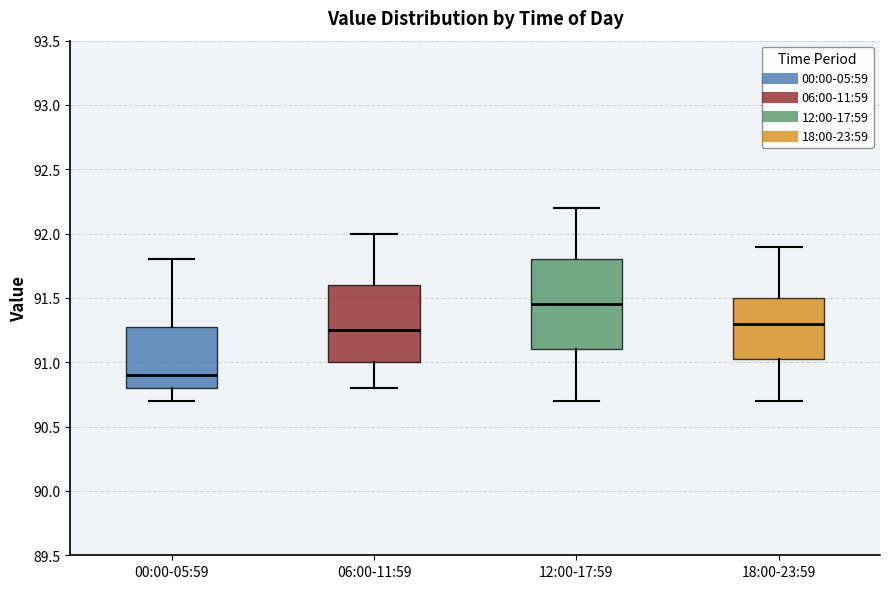

Reading left to right, transcribe this box plot: for each box, give where its median line is, the range the box spans, and where its two whiskers end, as read against the y-axis. The values are not printed on the chart, so give them approximately, as read against the axis.

00:00-05:59: median 90.90, box 90.80 to 91.30, whiskers 90.70 to 91.80
06:00-11:59: median 91.25, box 91.00 to 91.60, whiskers 90.80 to 92.00
12:00-17:59: median 91.45, box 91.10 to 91.80, whiskers 90.70 to 92.20
18:00-23:59: median 91.30, box 91.05 to 91.50, whiskers 90.70 to 91.90